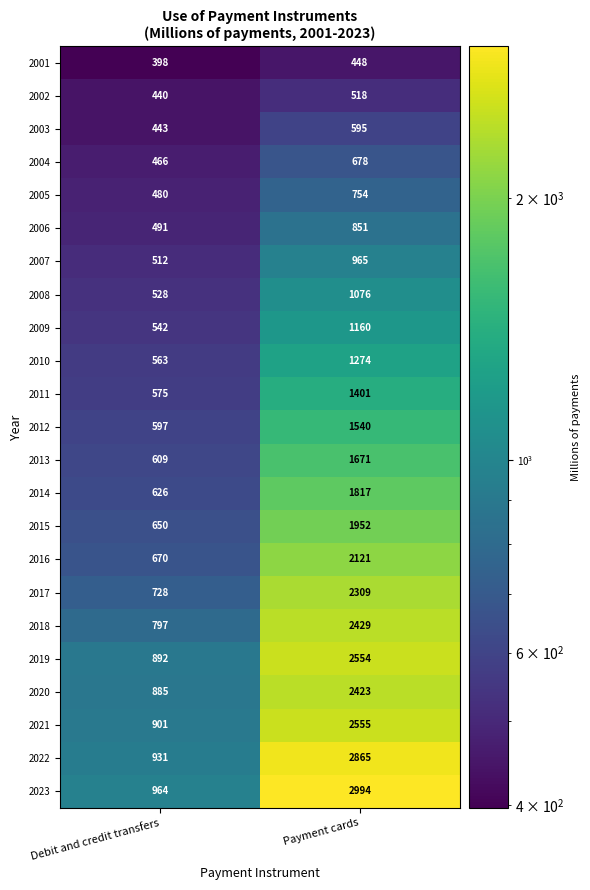

At which category is the sum across all series the highest?

Payment cards